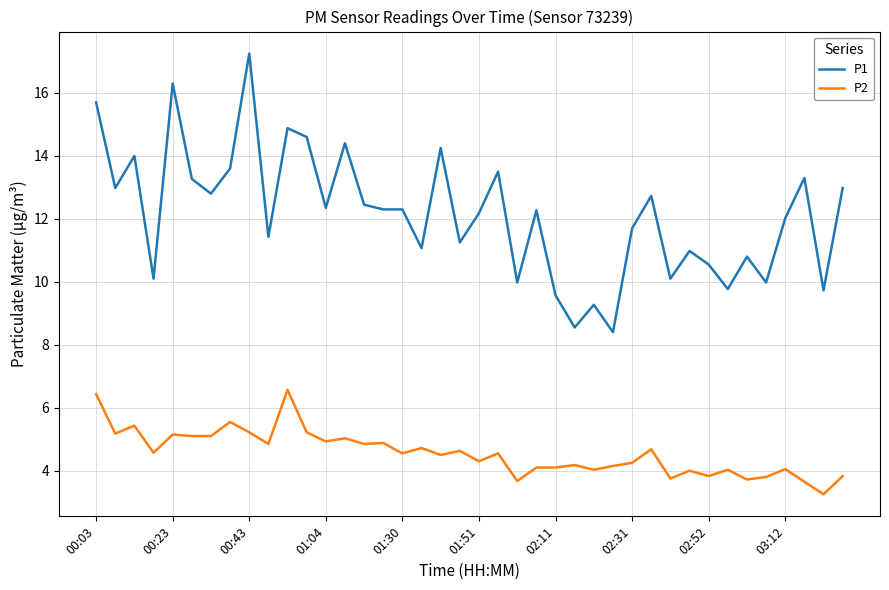

Rank the series by their maximum value, from highest to lowest.

P1, P2